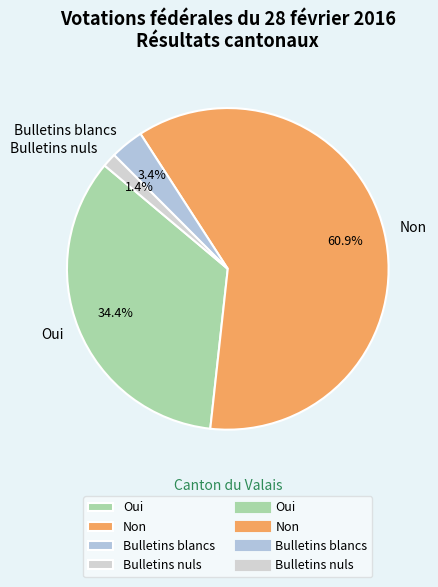

Which slice is the largest?

Non